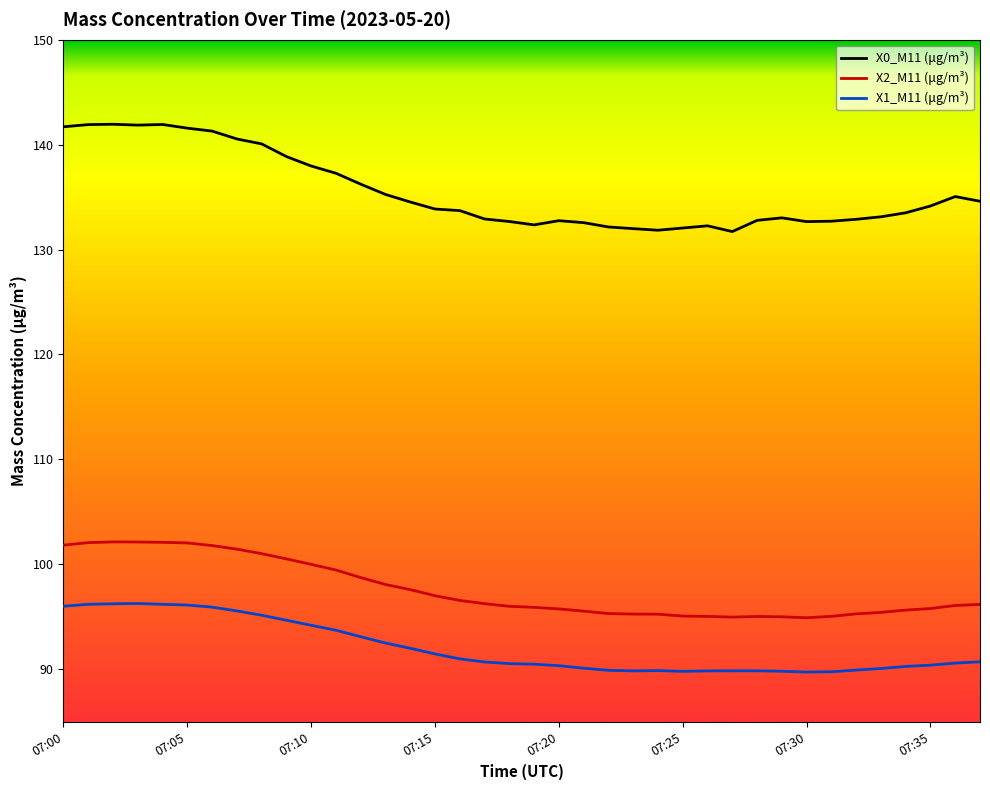

Which series has the largest total across all categories?

X0_M11 (μg/m³)